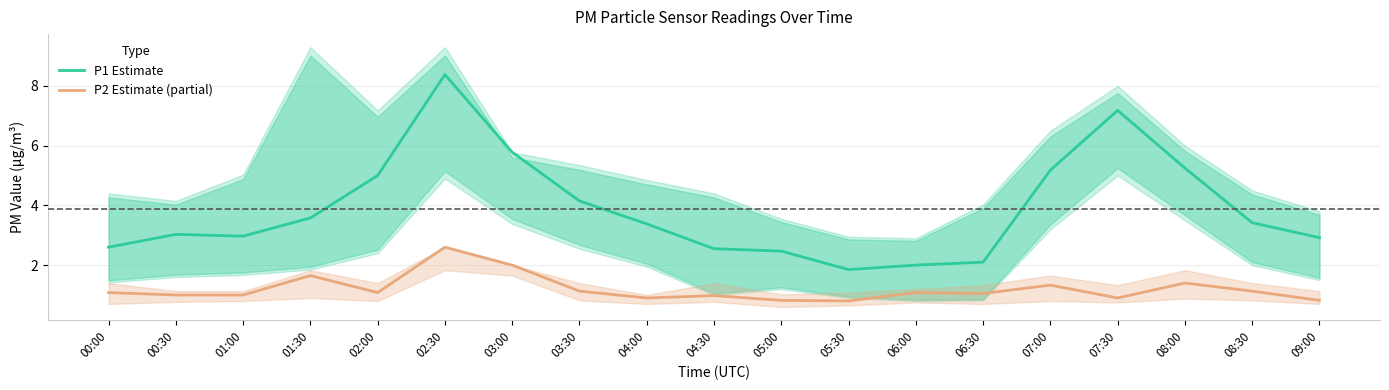

Reading left to right, transcribe all the data shown in this chart.

P1 Estimate: 00:00=2.6	00:30=3.0	01:00=3.0	01:30=3.6	02:00=5.0	02:30=8.4	03:00=5.8	03:30=4.2	04:00=3.4	04:30=2.5	05:00=2.5	05:30=1.9	06:00=2.0	06:30=2.1	07:00=5.2	07:30=7.2	08:00=5.2	08:30=3.4	09:00=2.9
P2 Estimate (partial): 00:00=1.1	00:30=1.0	01:00=1.0	01:30=1.6	02:00=1.1	02:30=2.6	03:00=2.0	03:30=1.1	04:00=0.9	04:30=1.0	05:00=0.8	05:30=0.8	06:00=1.1	06:30=1.1	07:00=1.3	07:30=0.9	08:00=1.4	08:30=1.1	09:00=0.8